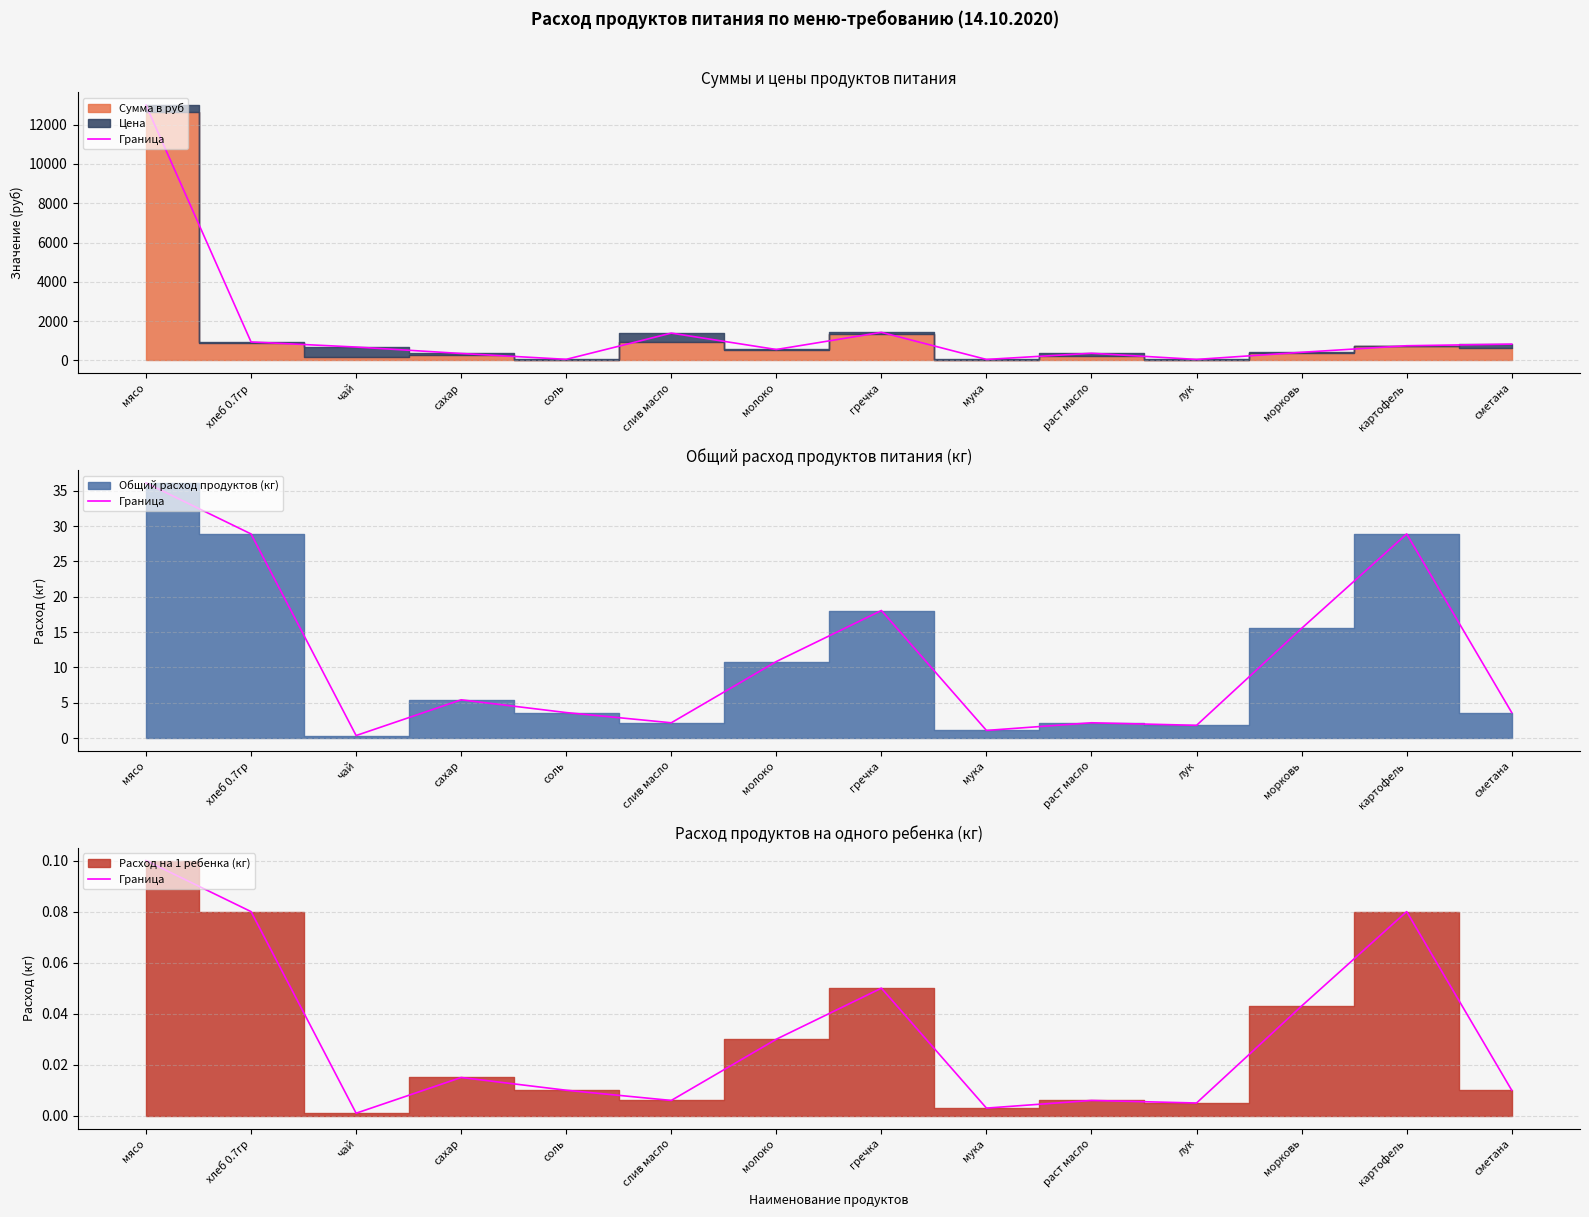

Rank the categories by value from lowest to highest.

чай, мука, лук, слив масло, раст масло, соль, сметана, сахар, молоко, морковь, гречка, хлеб 0.7гр, картофель, мясо